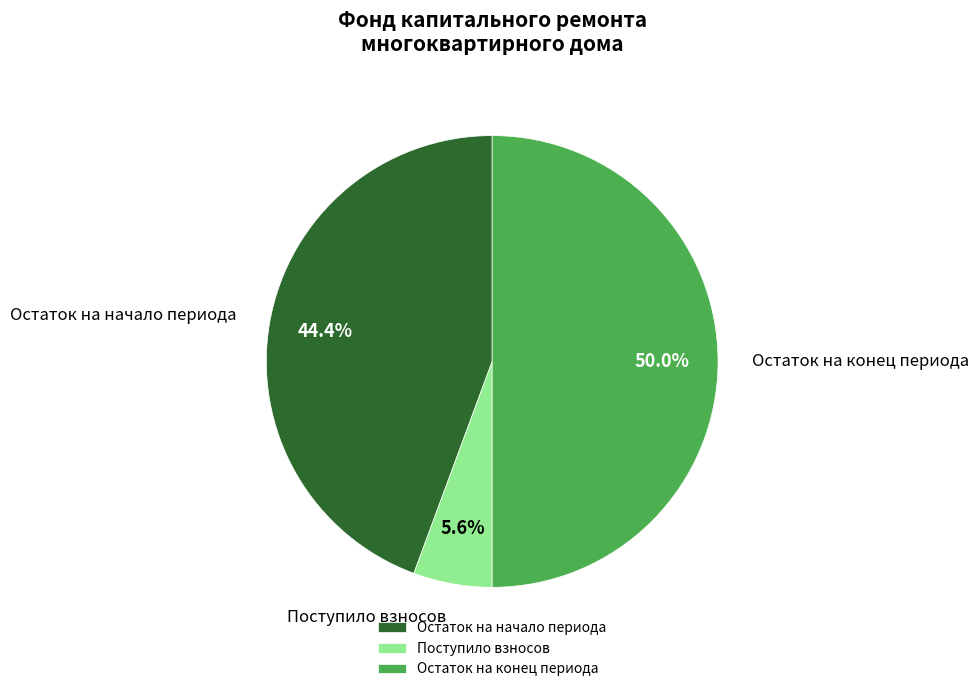

Which slice is the smallest?

Поступило взносов